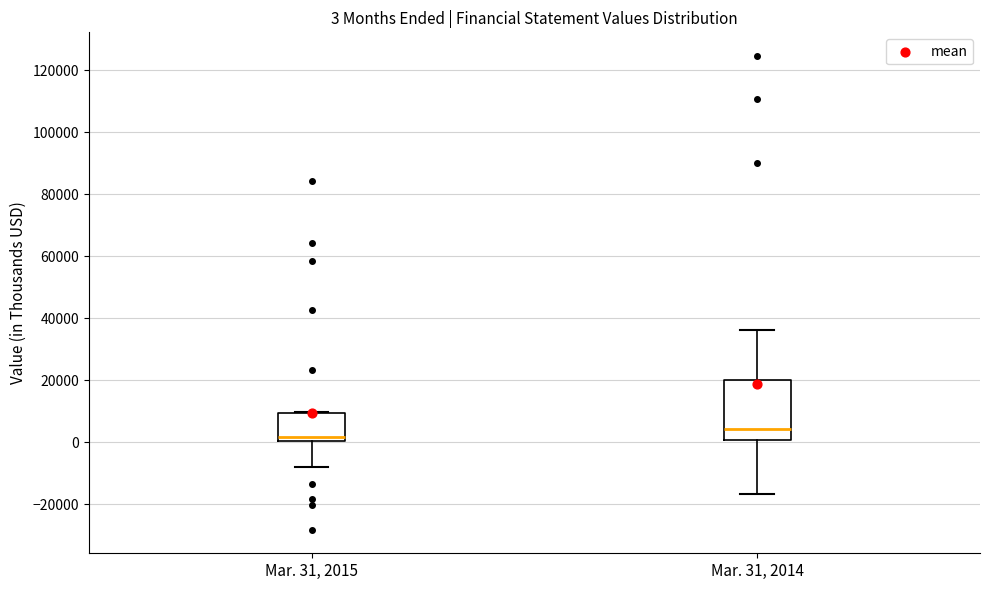

Comparing the boxes themselves (not the whiskers), which one is the tallest?

Mar. 31, 2014